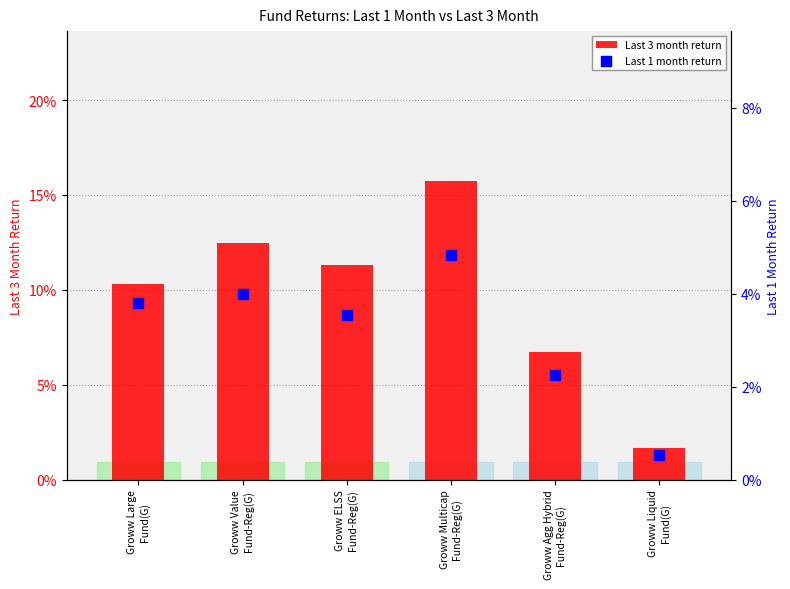

Which series has the largest total across all categories?

Last 3 month return